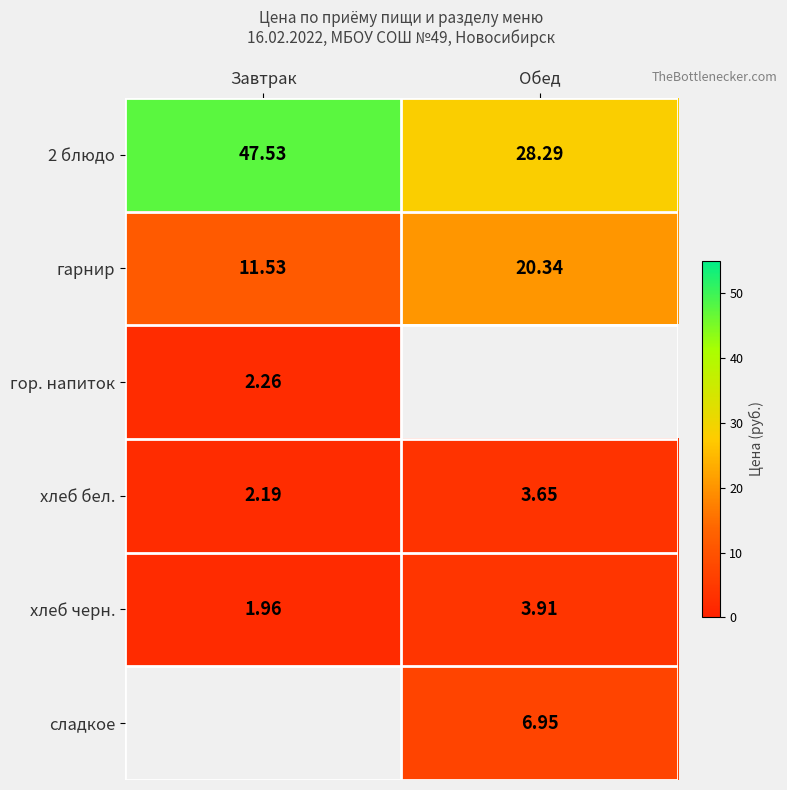

What is the average value of the хлеб бел. series?

2.9